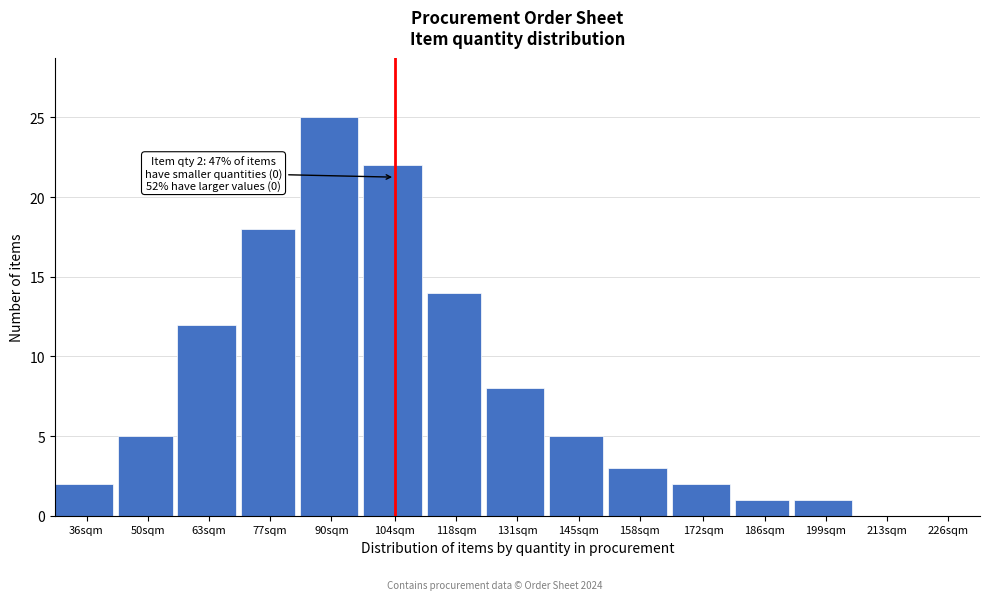

Reading left to right, extract all data points from this chart.

36sqm=2	50sqm=5	63sqm=12	77sqm=18	90sqm=25	104sqm=22	118sqm=14	131sqm=8	145sqm=5	158sqm=3	172sqm=2	186sqm=1	199sqm=1	213sqm=0	226sqm=0